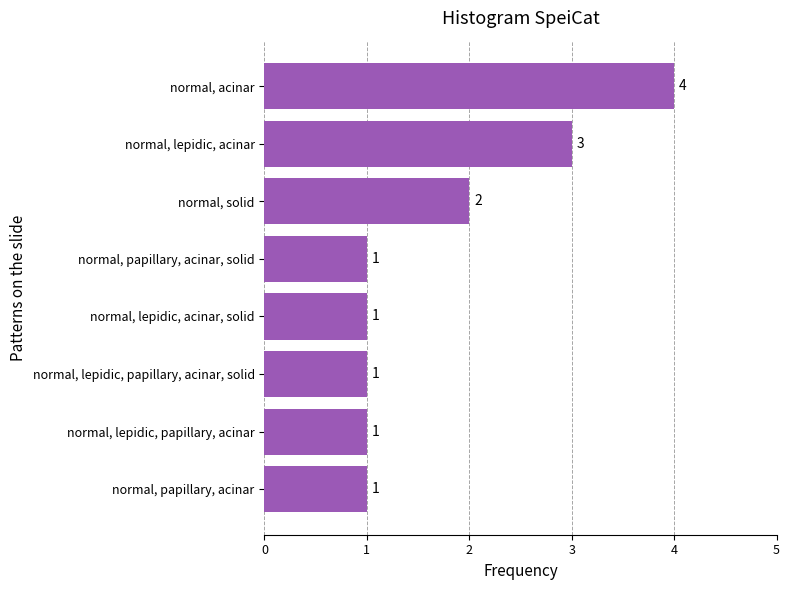

True or false: the data shows 0 at normal, lepidic, papillary, acinar, solid.

False